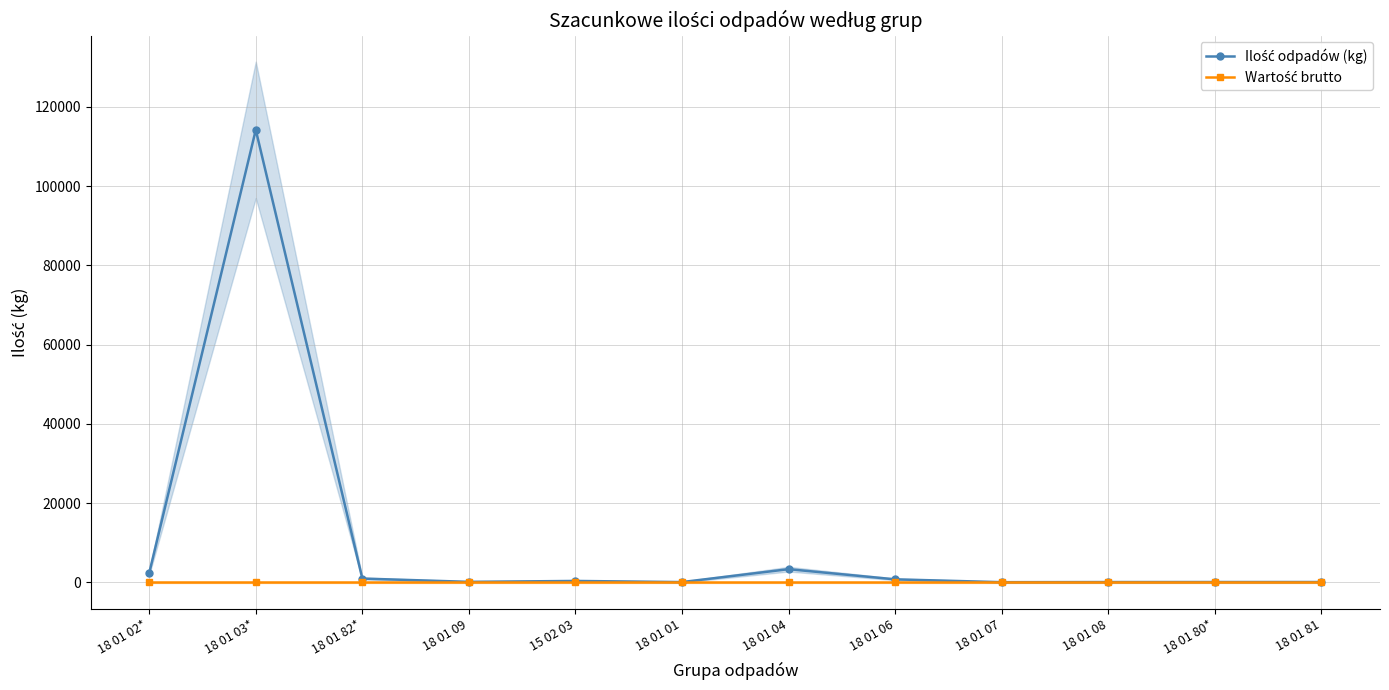

Does the chart display data point markers on the line(s)?

Yes